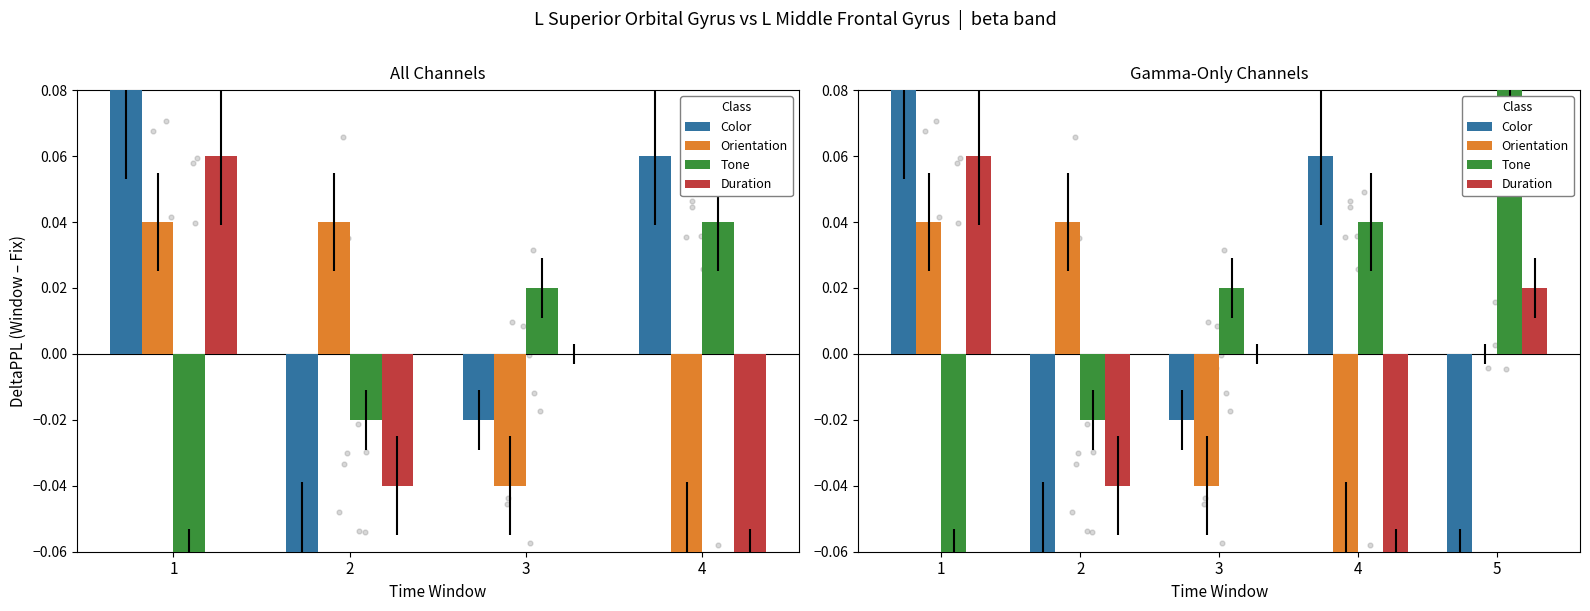

Which series has the largest total across all categories?

Tone